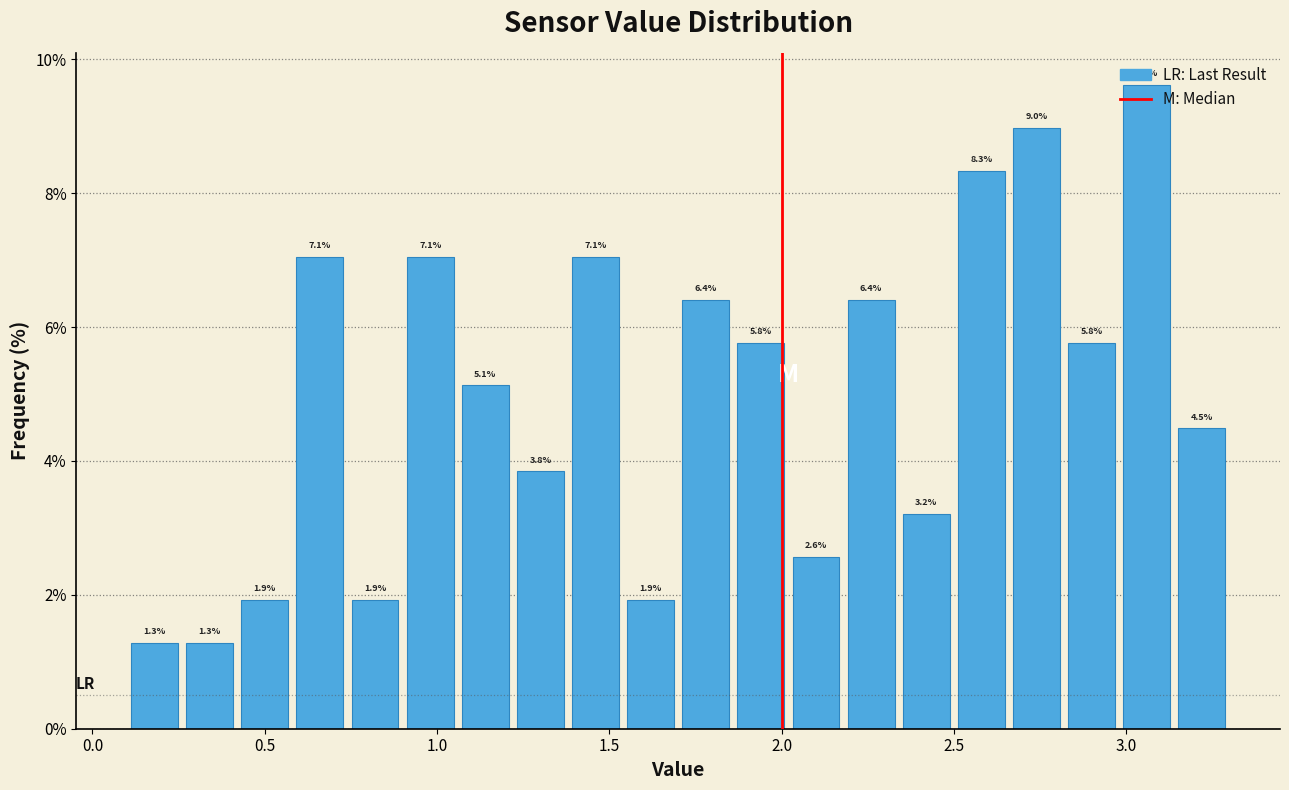

Around what value on the x-axis is the tallest bar? Give the approximate position of its centre, as read against the axis.

3.05